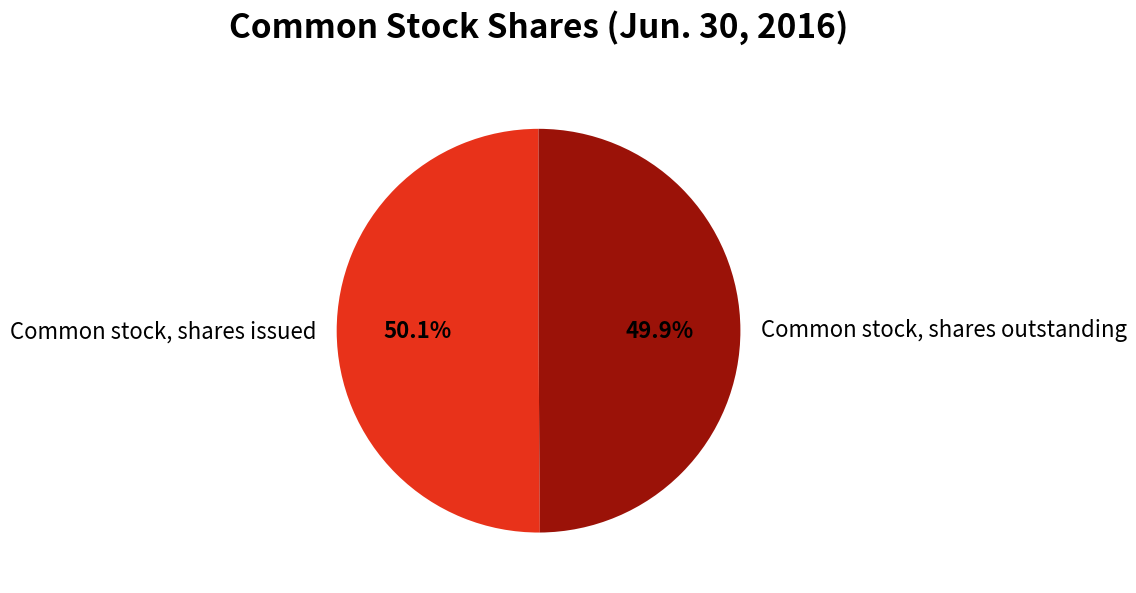

What percentage is NOT represented by Common stock, shares issued?

49.9%